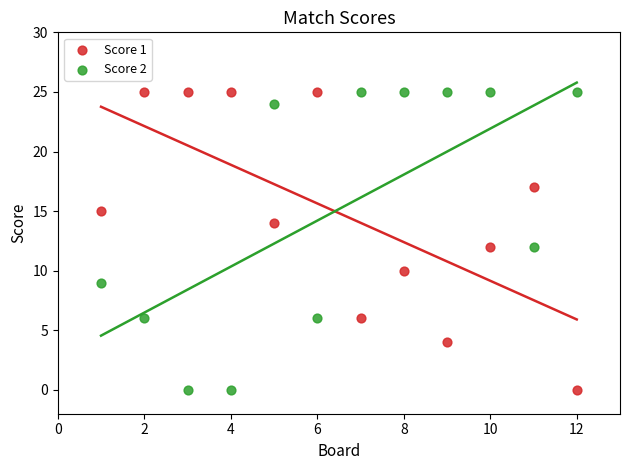

What is the X range (max minus min) for the scatter plot?

11